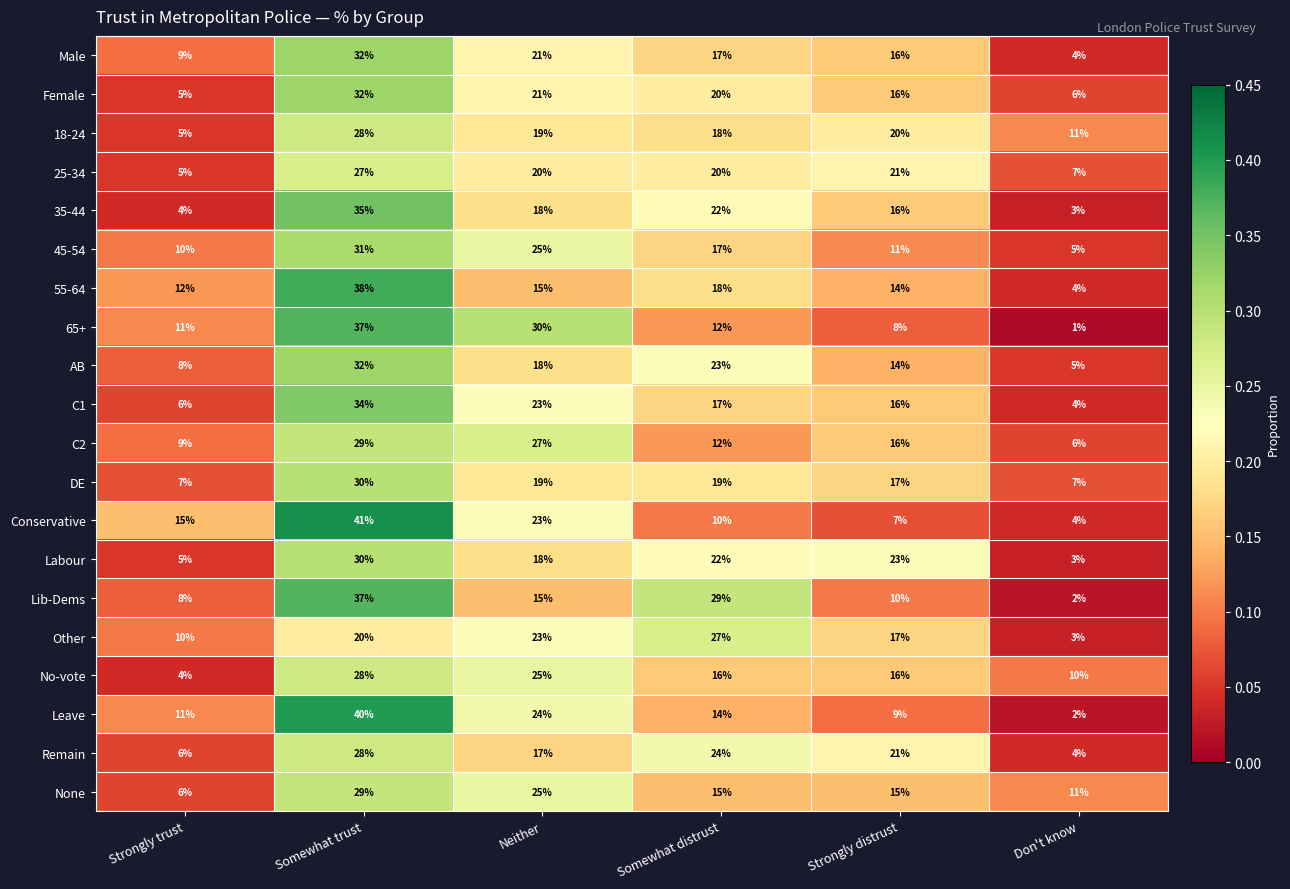

At which category is the sum across all series the highest?

Somewhat trust